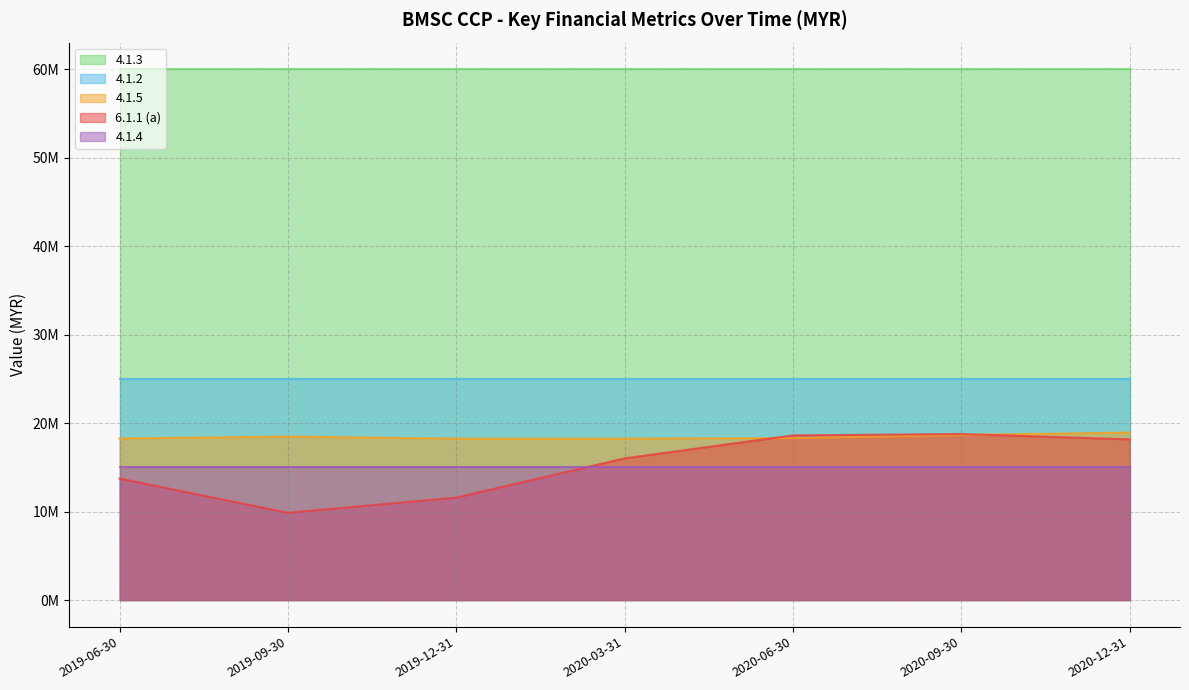

Does the chart have visible grid lines?

Yes